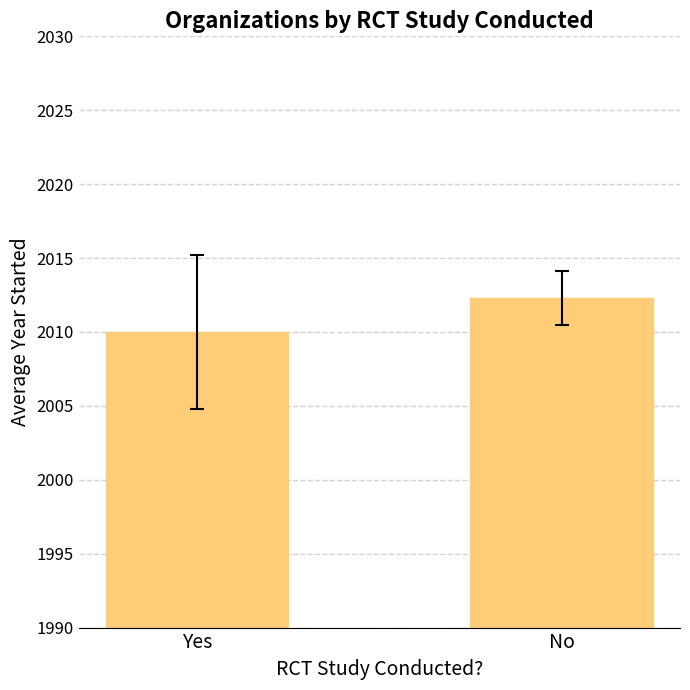

What is the sum of all values?

4022.3